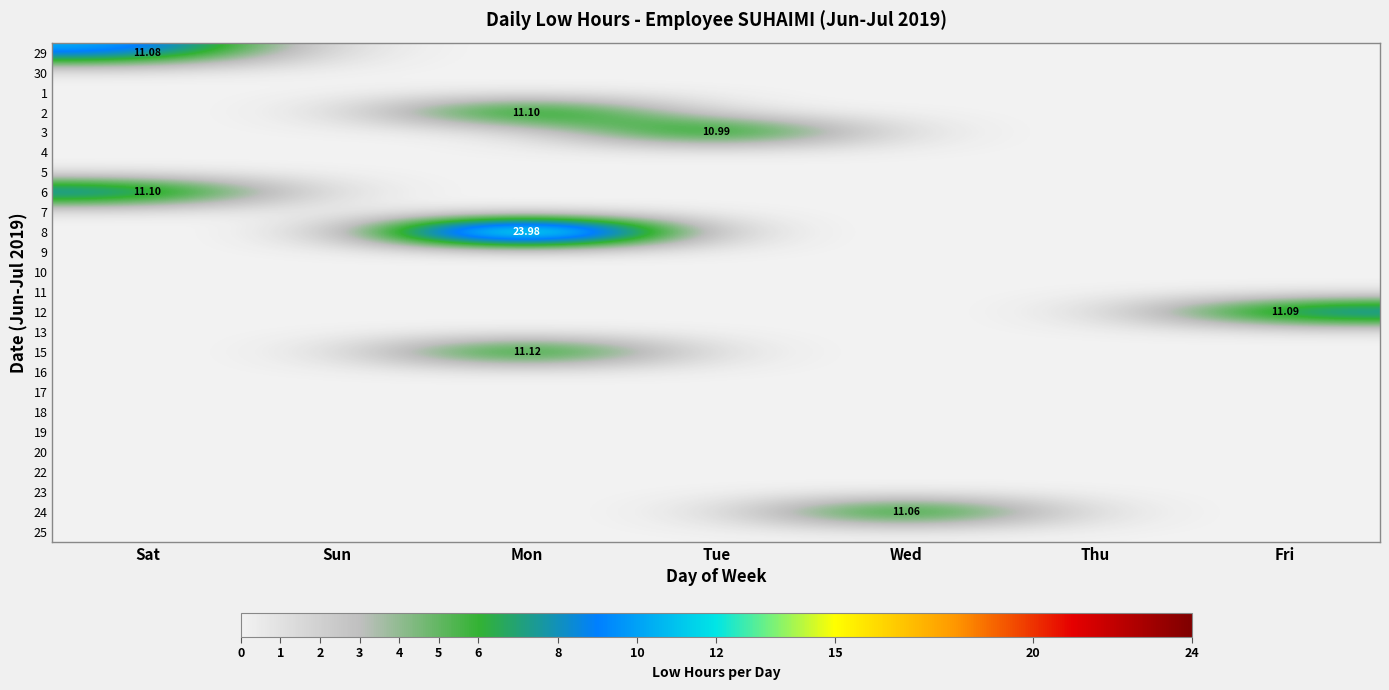

Is it true that 15 equals 0.0 at Thu?

True